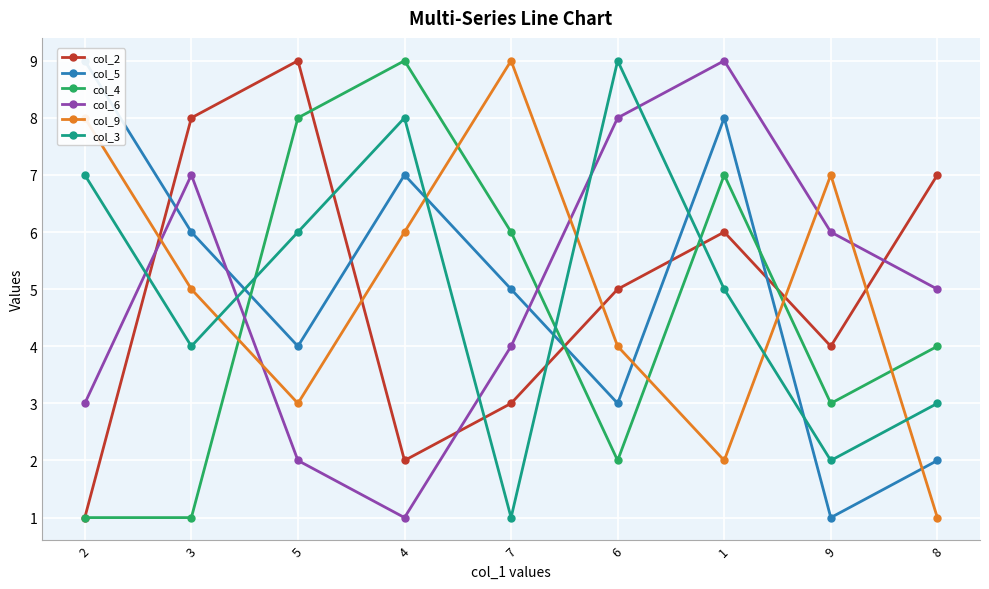

What value does the col_2 series have at 2?

1